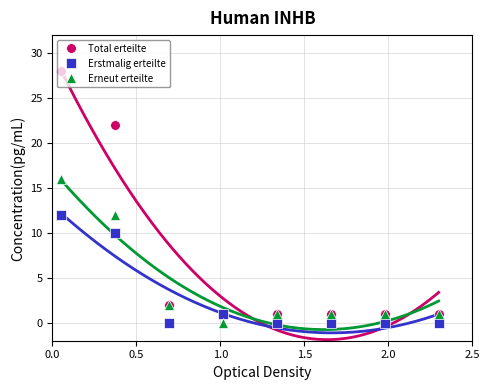

How many lines are shown in the chart?

3